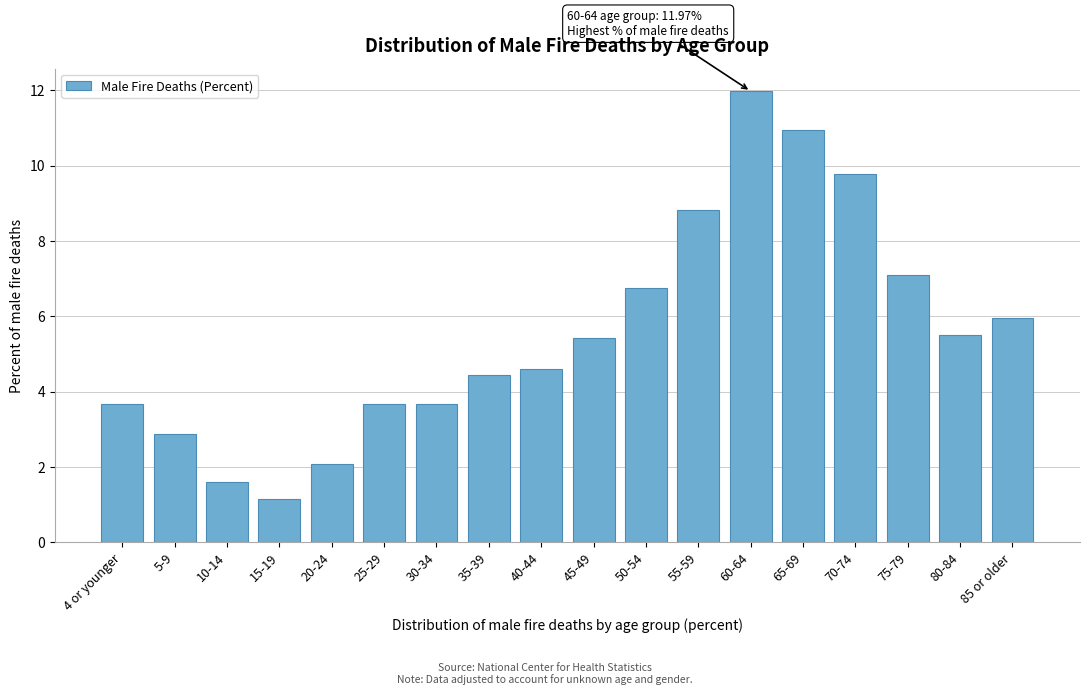

Reading right to left, list all the values displayed in this chart.

5.9	5.5	7.1	9.8	10.9	12.0	8.8	6.8	5.4	4.6	4.4	3.7	3.7	2.1	1.2	1.6	2.9	3.7